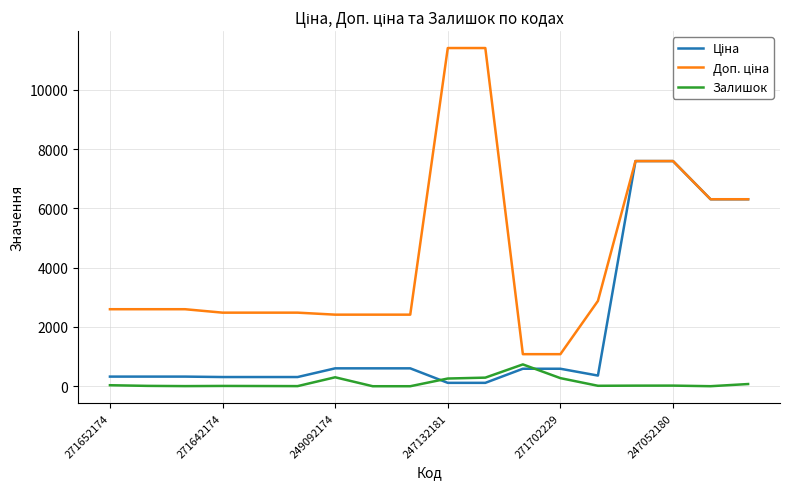

What is the maximum value shown in the chart?

11410.0